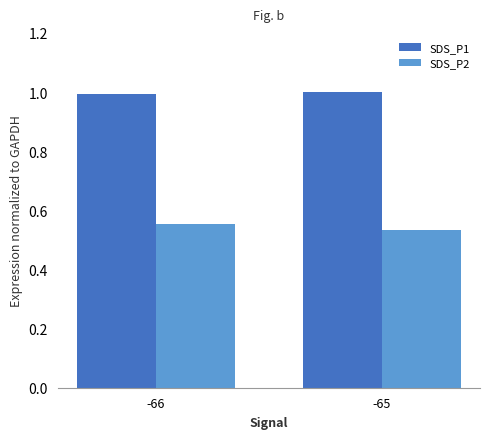

What is the maximum value shown in the chart?

1.0